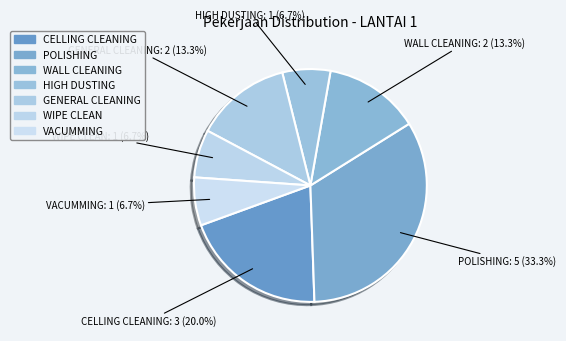

Count the number of slices in the pie.

7